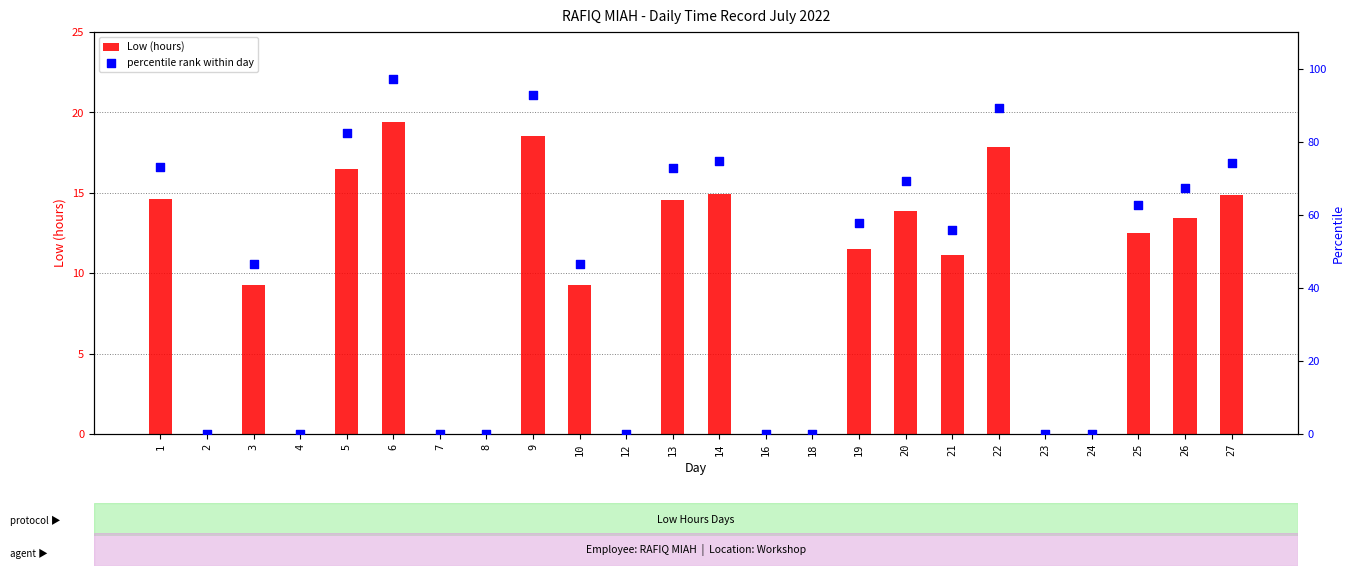

Which series contains the highest Y value?

percentile rank within day